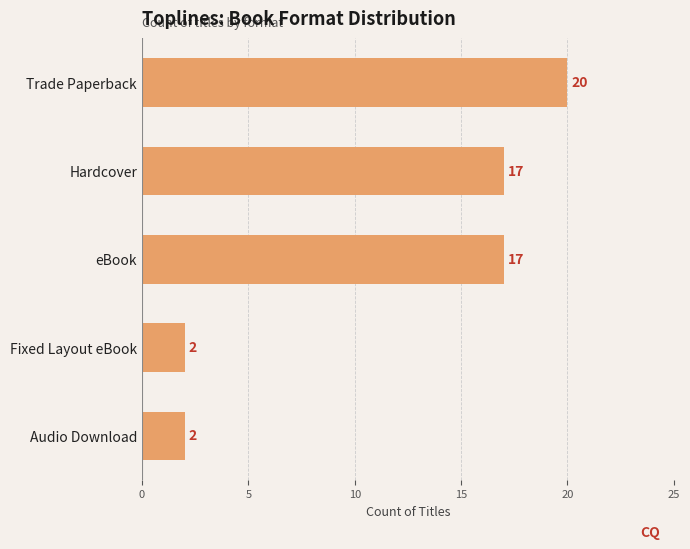

At which category does the chart reach its peak across all series?

Trade Paperback